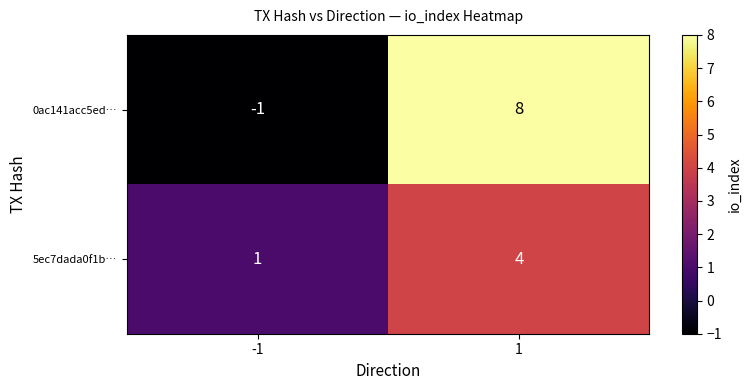

What is the difference between the 5ec7dada0f1b… values at -1 and 1?

3